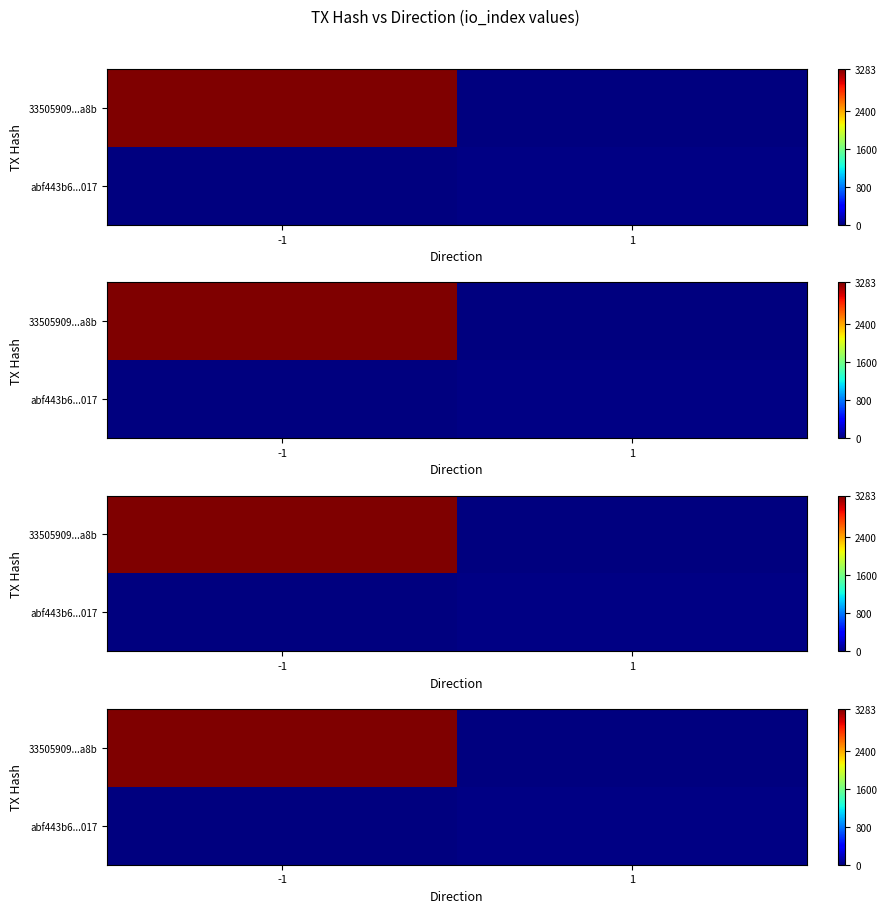

What is the average value of the abf443b6...017 series?

12